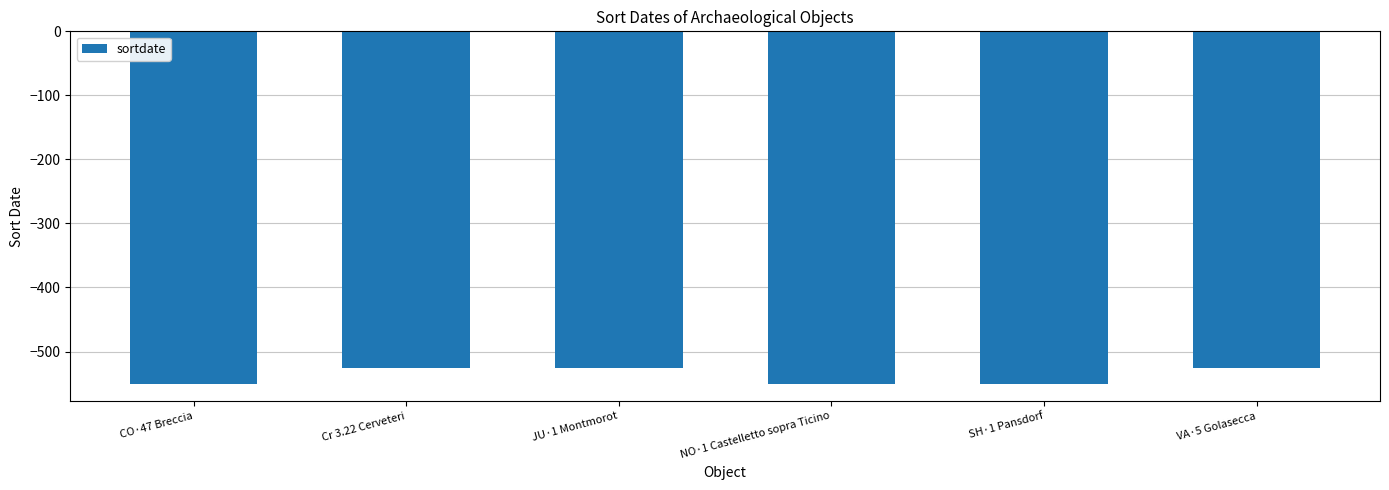

What is the difference between the values at SH·1 Pansdorf and JU·1 Montmorot?

25